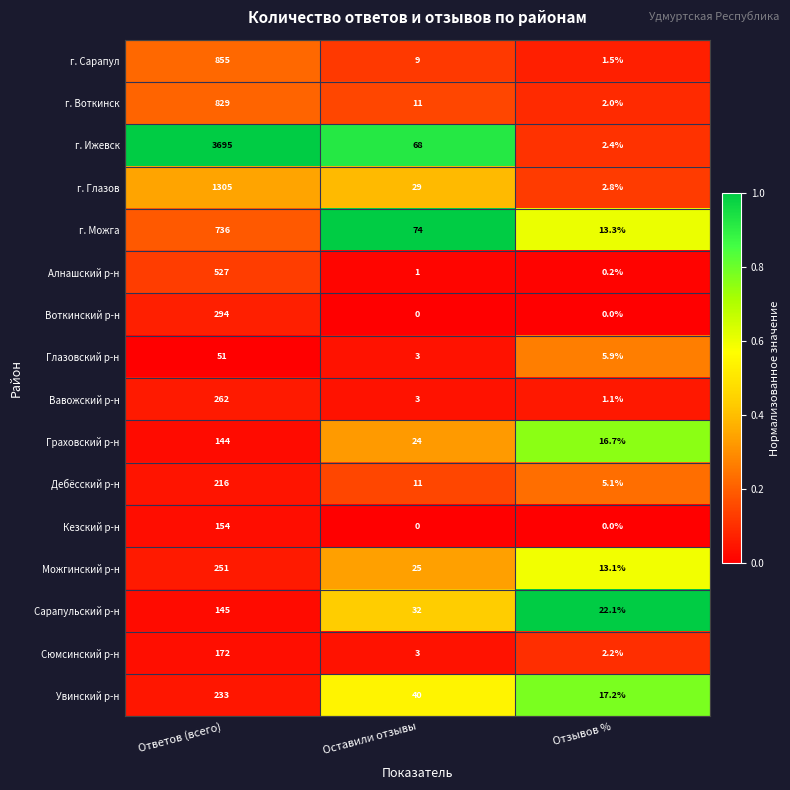

Rank the series by their maximum value, from highest to lowest.

г. Ижевск, г. Глазов, г. Сарапул, г. Воткинск, г. Можга, Алнашский р-н, Воткинский р-н, Вавожский р-н, Можгинский р-н, Увинский р-н, Дебёсский р-н, Сюмсинский р-н, Кезский р-н, Сарапульский р-н, Граховский р-н, Глазовский р-н